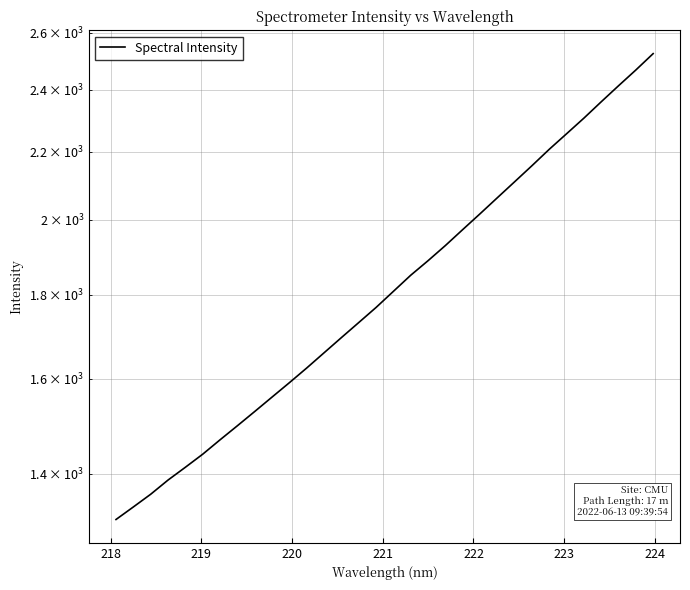

What is the greatest value displayed?

2525.1